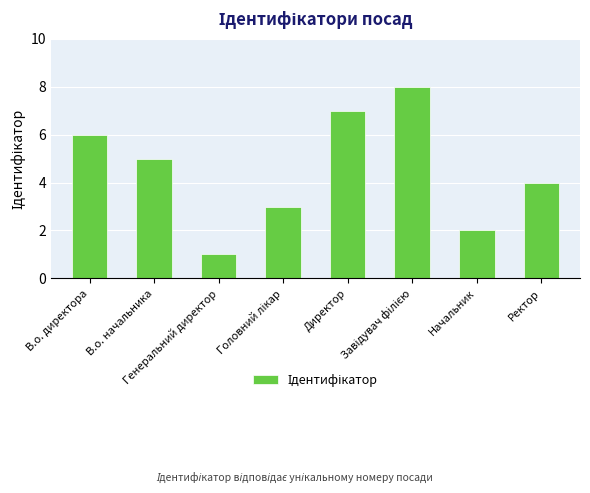

What value does the data have at Ректор?

4